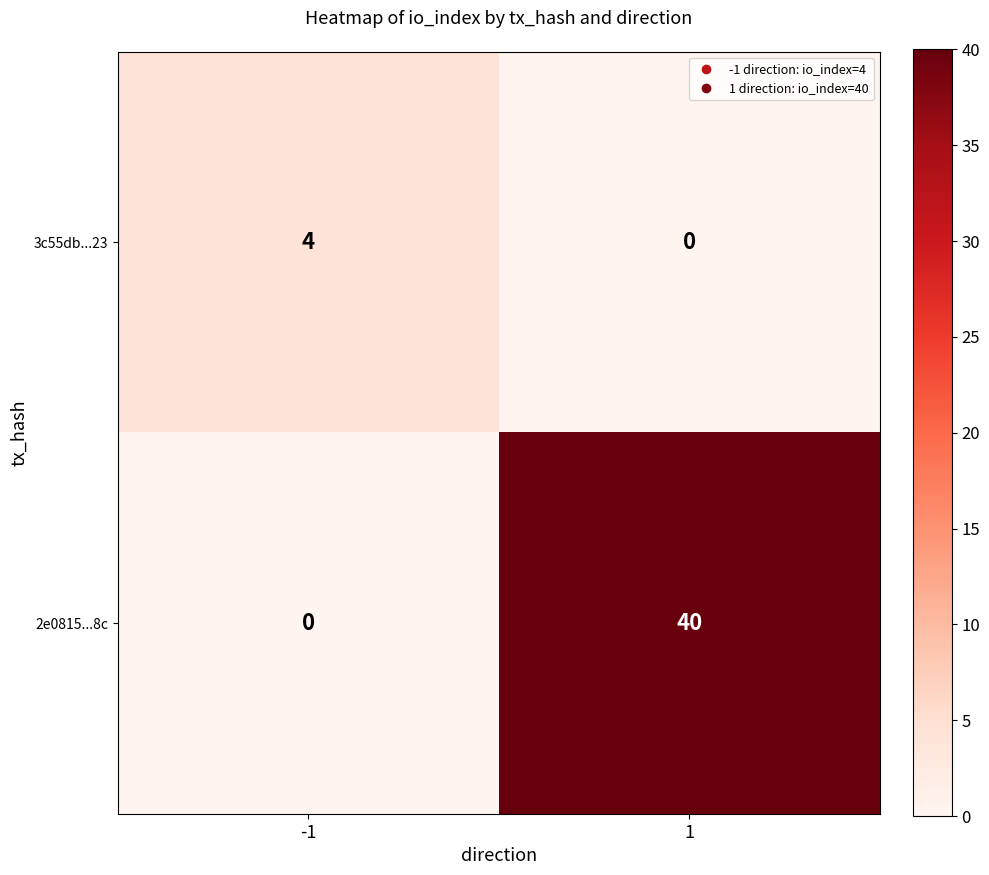

What is the total value across all series at -1?

4